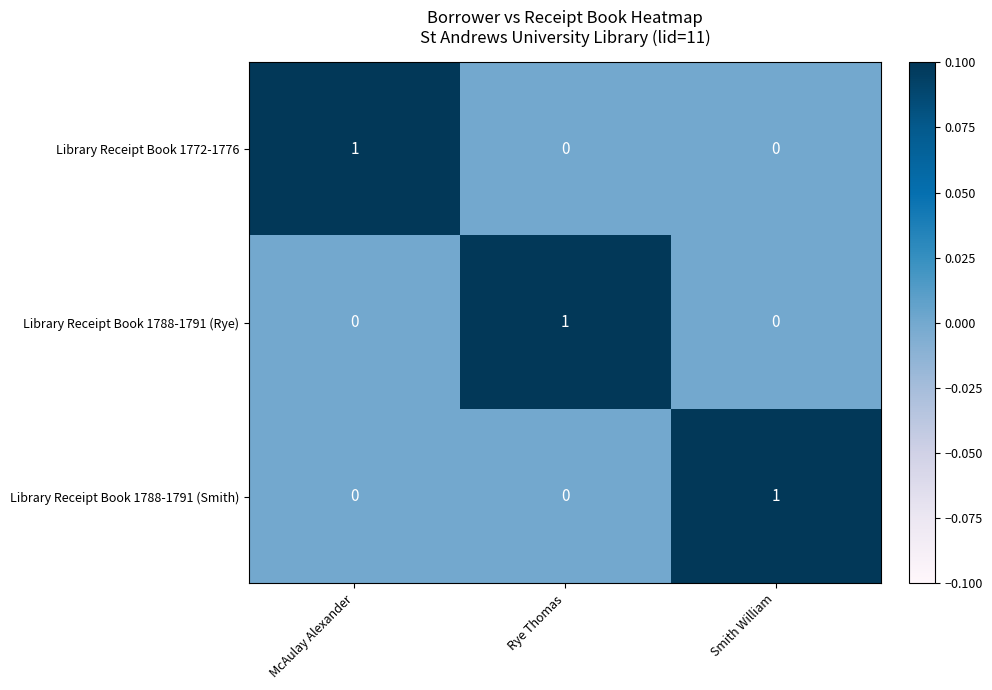

How many Library Receipt Book 1788-1791 (Smith) values are between 0 and 1?

3